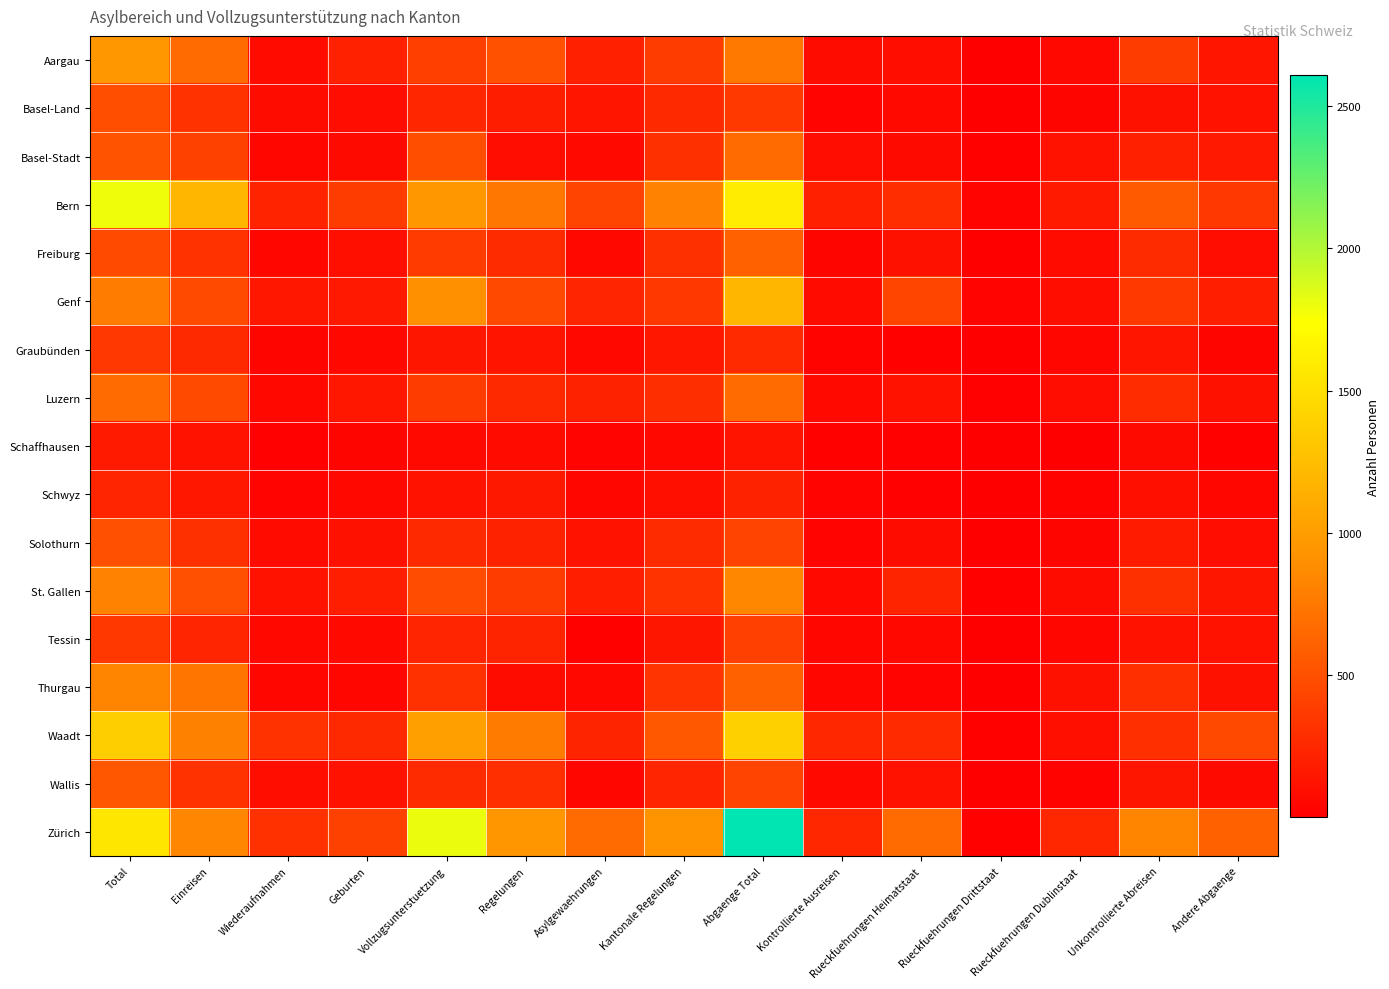

What is the smallest value displayed?

1